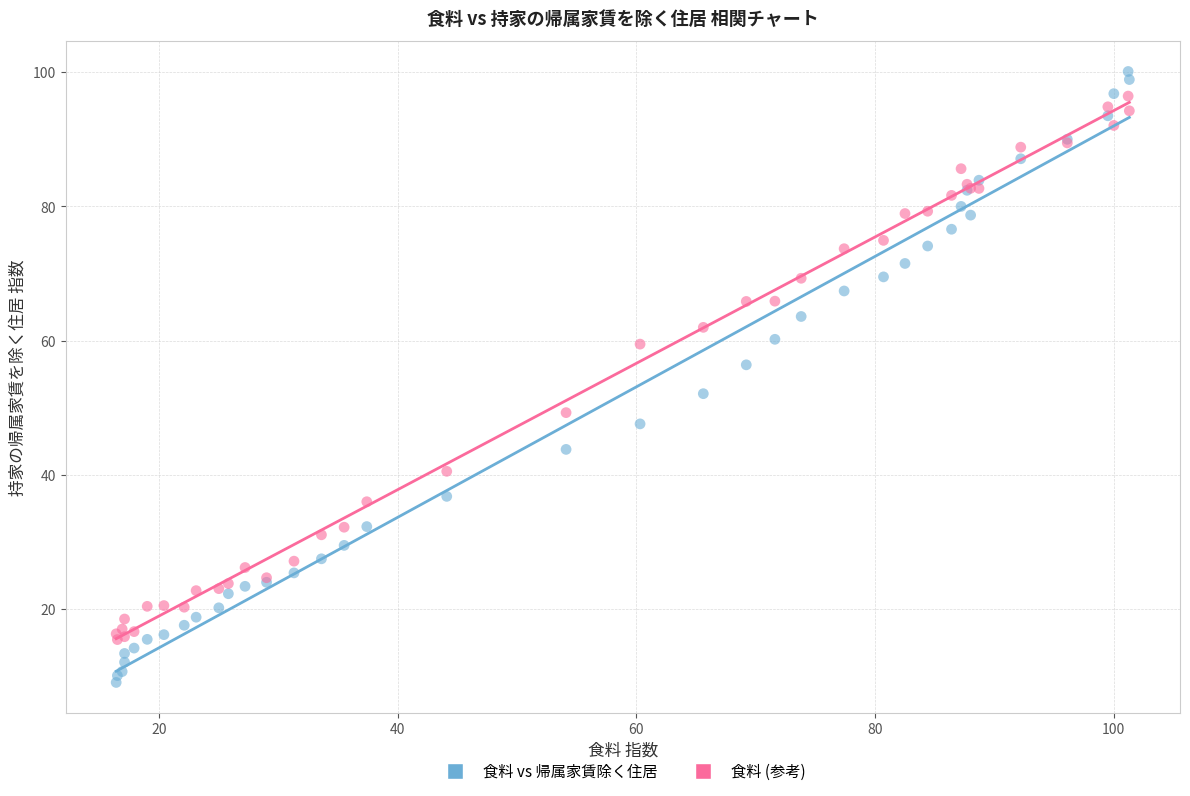

Which series contains the lowest Y value?

食料 vs 帰属家賃除く住居